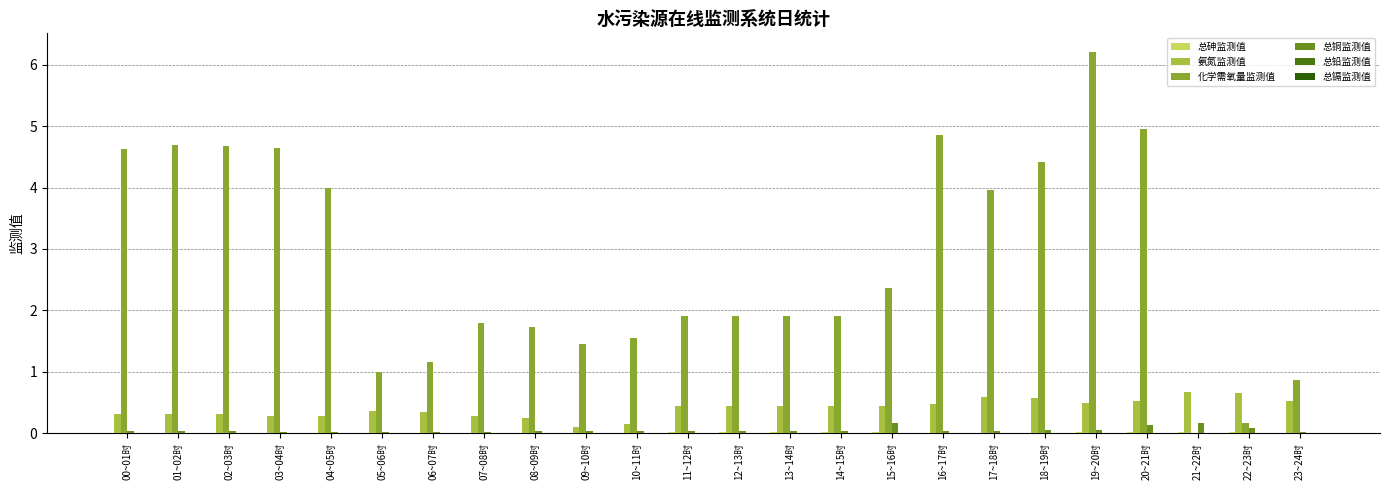

What is the greatest value displayed?

6.2